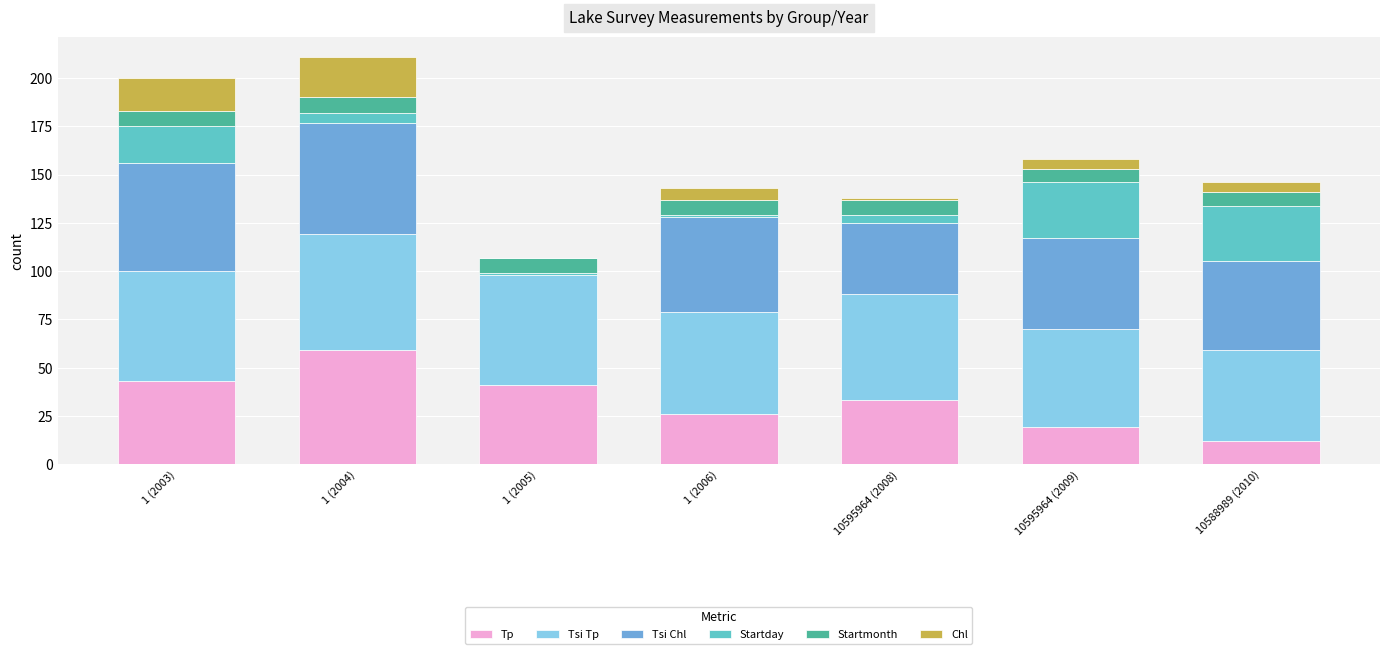

Count the number of data series in this chart.

6